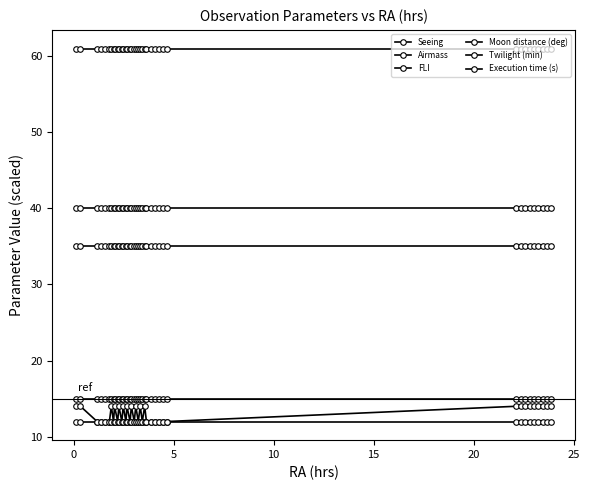

Reading left to right, what are all the values shown in this chart?

Seeing: 14.0	14.0	12.0	12.0	12.0	12.0	14.0	12.0	14.0	12.0	14.0	12.0	14.0	12.0	14.0	12.0	14.0	12.0	14.0	12.0	14.0	12.0	14.0	12.0	12.0	12.0	12.0	12.0	12.0	14.0	14.0	14.0	14.0	14.0	14.0	14.0	14.0	14.0
Airmass: 12.0	12.0	12.0	12.0	12.0	12.0	12.0	12.0	12.0	12.0	12.0	12.0	12.0	12.0	12.0	12.0	12.0	12.0	12.0	12.0	12.0	12.0	12.0	12.0	12.0	12.0	12.0	12.0	12.0	12.0	12.0	12.0	12.0	12.0	12.0	12.0	12.0	12.0
FLI: 15.0	15.0	15.0	15.0	15.0	15.0	15.0	15.0	15.0	15.0	15.0	15.0	15.0	15.0	15.0	15.0	15.0	15.0	15.0	15.0	15.0	15.0	15.0	15.0	15.0	15.0	15.0	15.0	15.0	15.0	15.0	15.0	15.0	15.0	15.0	15.0	15.0	15.0
Moon distance (deg): 35.0	35.0	35.0	35.0	35.0	35.0	35.0	35.0	35.0	35.0	35.0	35.0	35.0	35.0	35.0	35.0	35.0	35.0	35.0	35.0	35.0	35.0	35.0	35.0	35.0	35.0	35.0	35.0	35.0	35.0	35.0	35.0	35.0	35.0	35.0	35.0	35.0	35.0
Twilight (min): 40.0	40.0	40.0	40.0	40.0	40.0	40.0	40.0	40.0	40.0	40.0	40.0	40.0	40.0	40.0	40.0	40.0	40.0	40.0	40.0	40.0	40.0	40.0	40.0	40.0	40.0	40.0	40.0	40.0	40.0	40.0	40.0	40.0	40.0	40.0	40.0	40.0	40.0
Execution time (s): 61.0	61.0	61.0	61.0	61.0	61.0	61.0	61.0	61.0	61.0	61.0	61.0	61.0	61.0	61.0	61.0	61.0	61.0	61.0	61.0	61.0	61.0	61.0	61.0	61.0	61.0	61.0	61.0	61.0	61.0	61.0	61.0	61.0	61.0	61.0	61.0	61.0	61.0